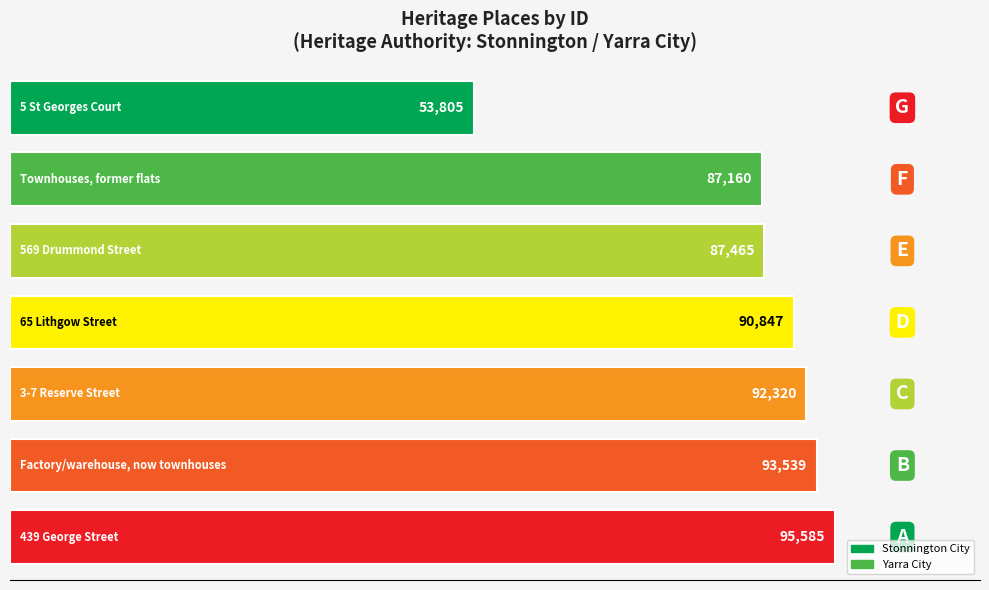

Approximately how many times larger is the value at Townhouses, former flats compared to 3-7 Reserve Street?

0.9